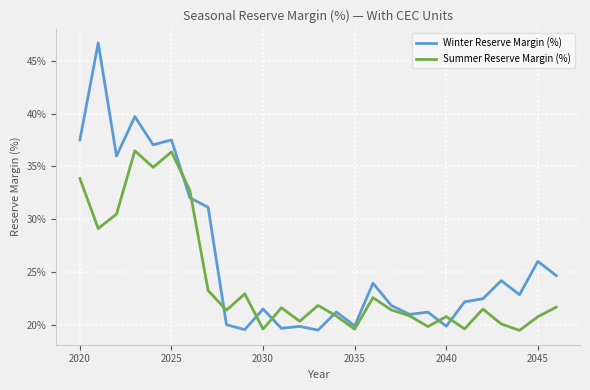

Which series has the largest total across all categories?

Winter Reserve Margin (%)